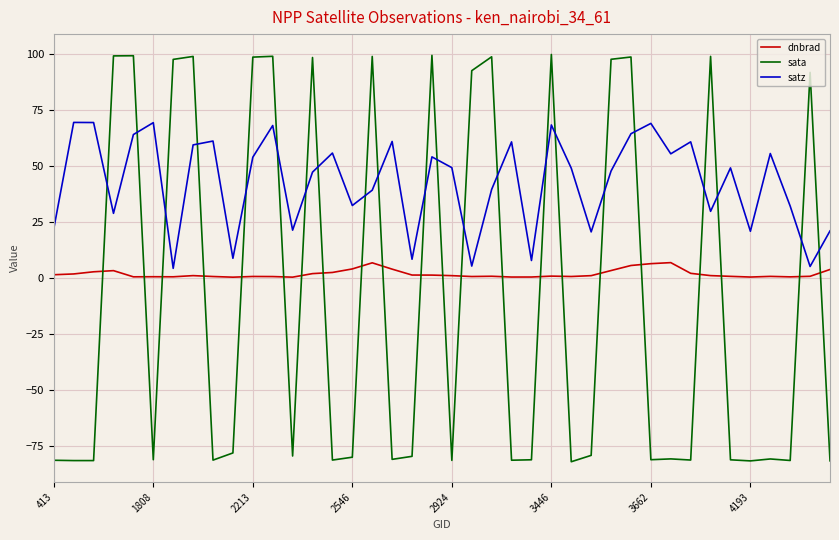

Which series ends up on top after the final intersection of sata and dnbrad?

dnbrad